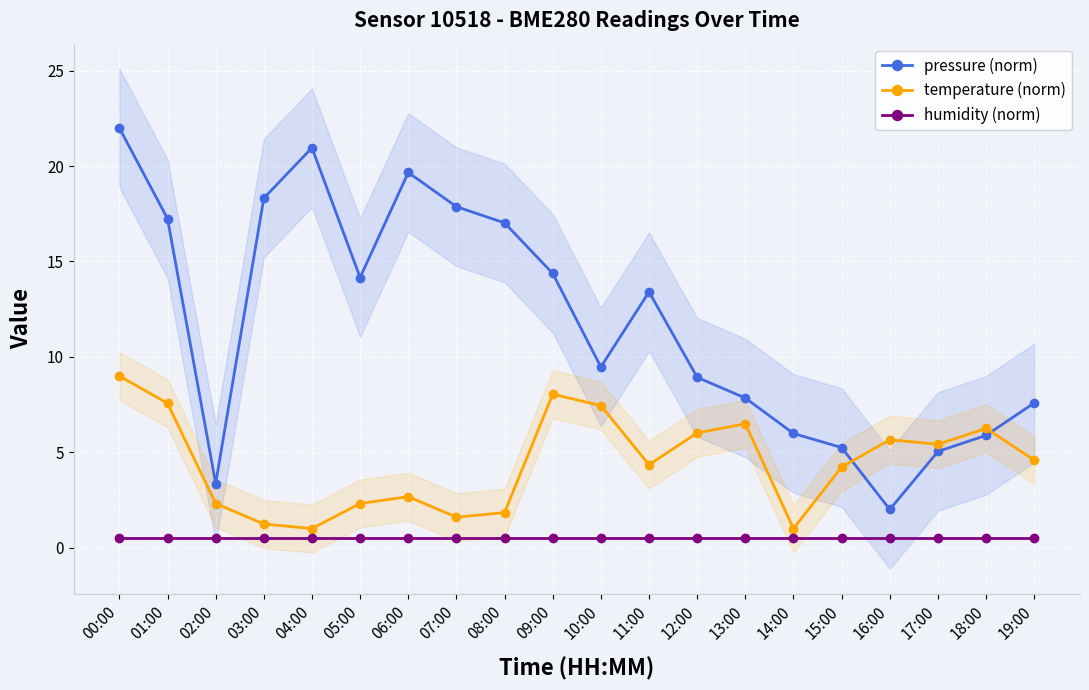

What is the smallest value displayed?

0.5